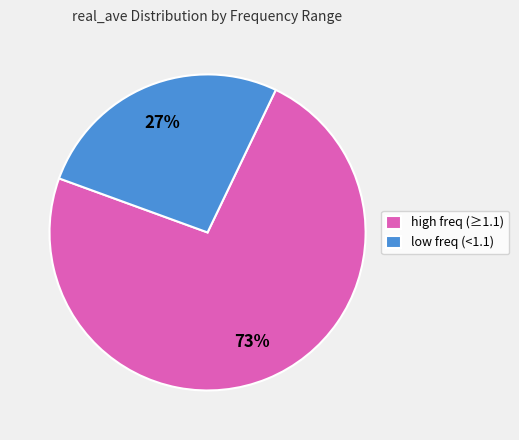

Is there a majority slice in this chart?

Yes